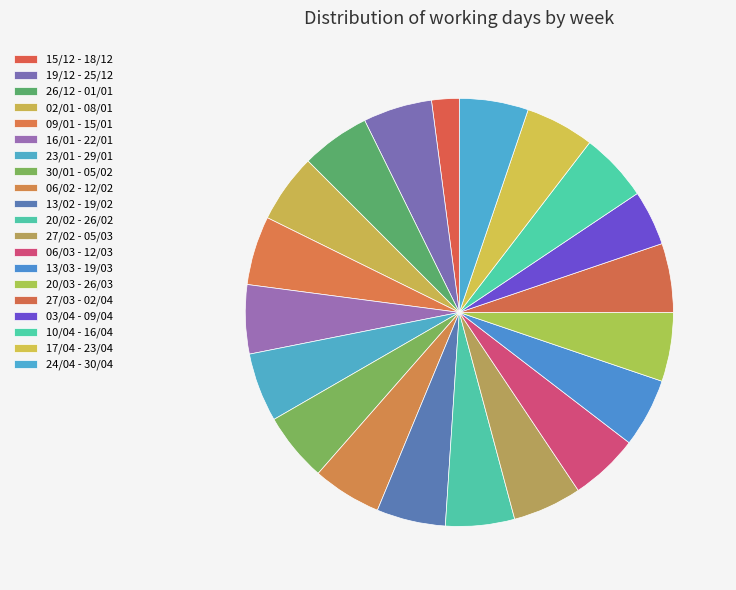

What is the largest slice in the pie chart?

19/12 - 25/12